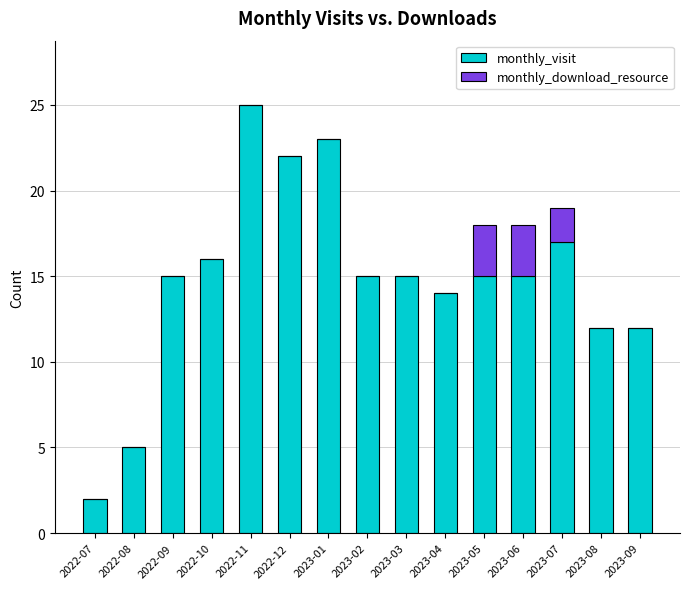

Which category has the highest value in the monthly_visit series?

2022-11